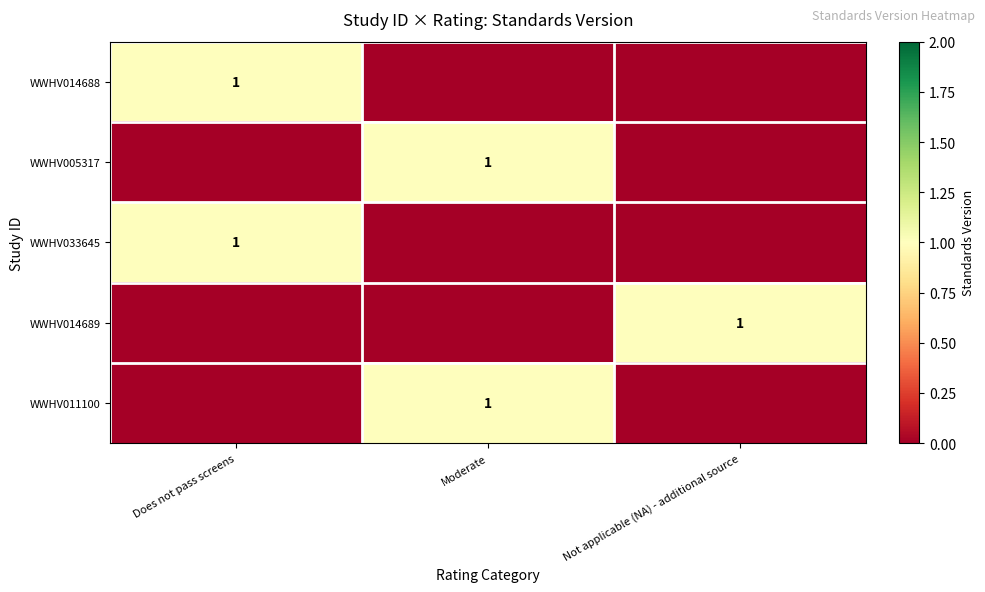

The WWHV033645 series shows 1 at Does not pass screens. True or false?

True